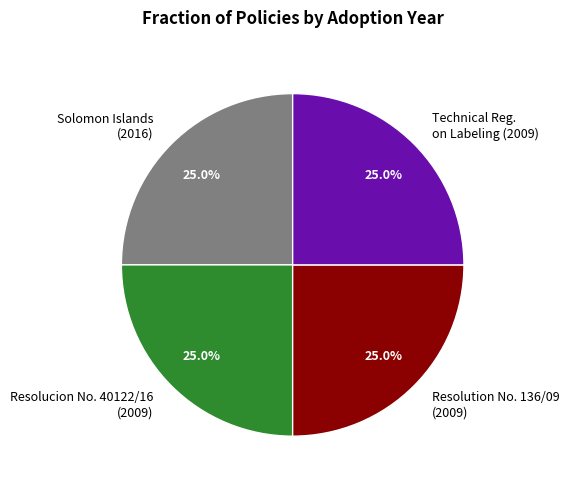

Is there any slice that represents more than half of the pie?

No